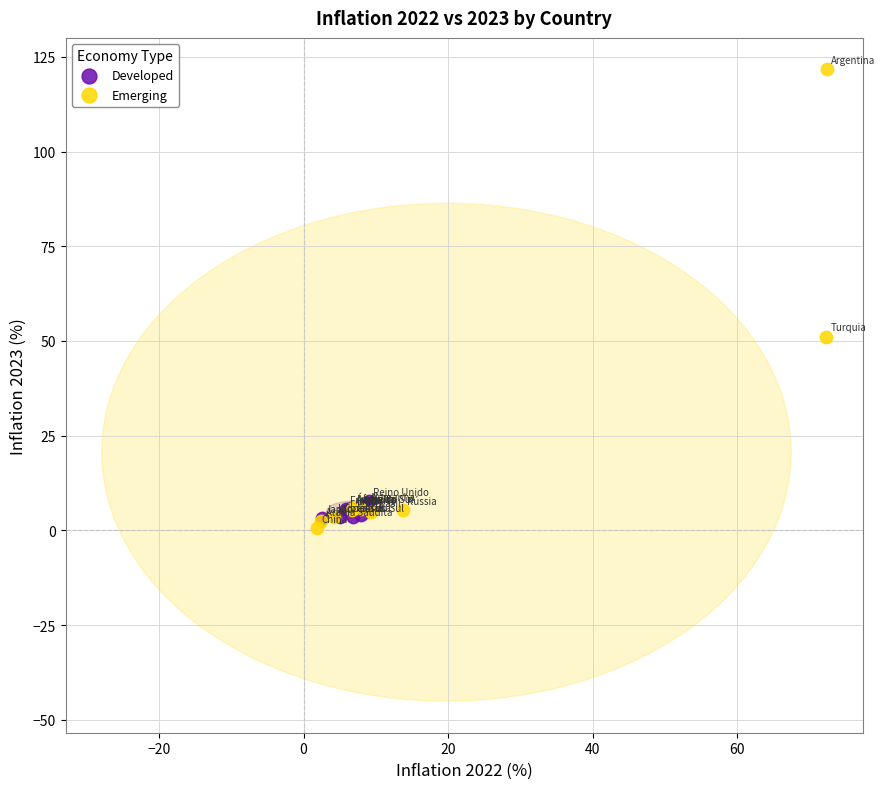

Which series has the widest spread of Y values?

Emerging